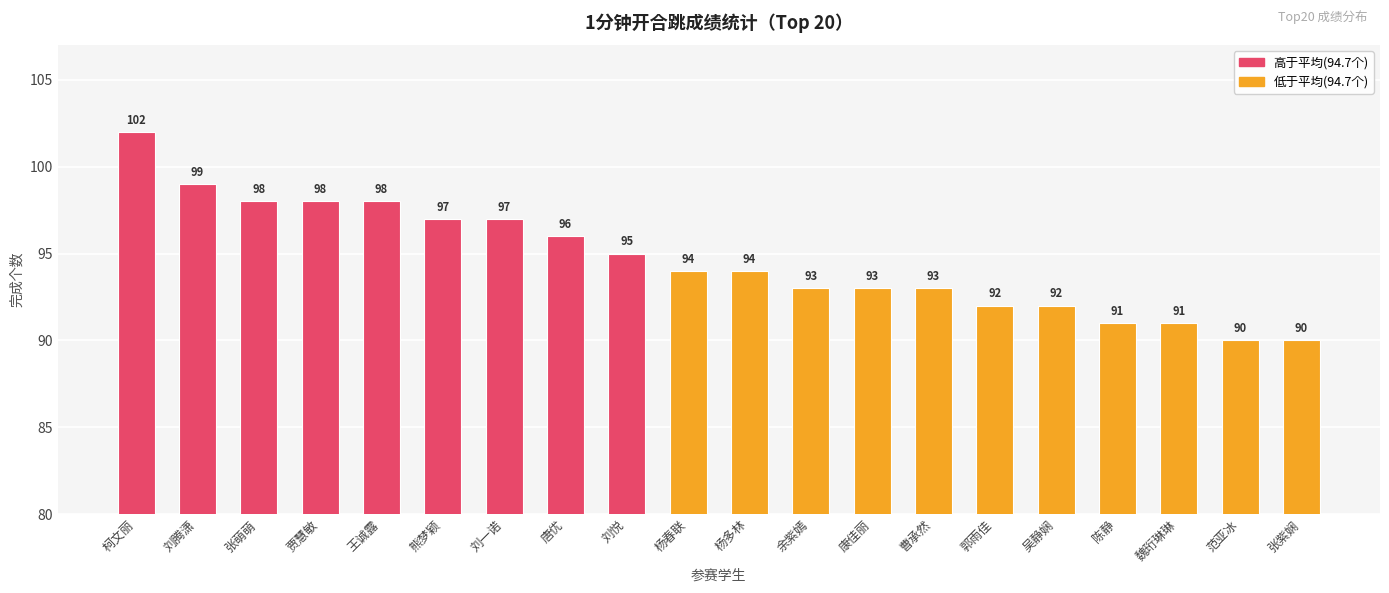

What is the change in value from 唐优 to 郭雨佳?

-4